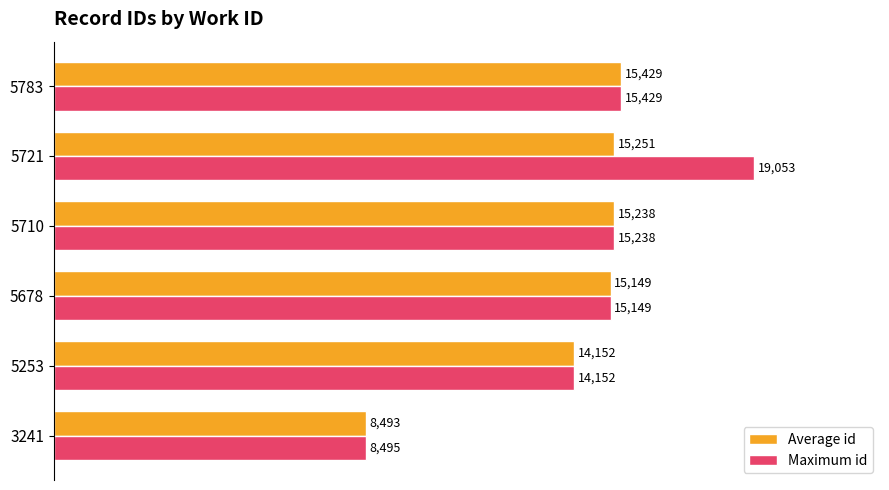

At which category is the sum across all series the highest?

5721